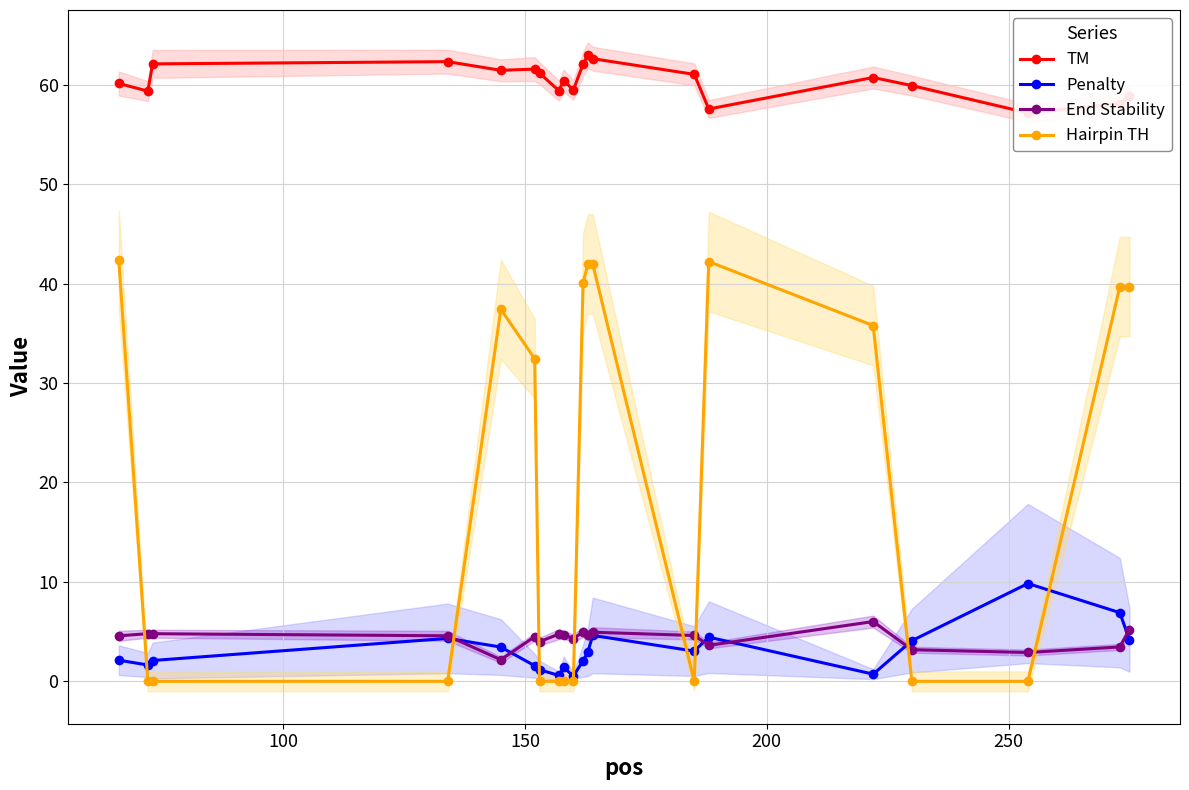

Which series ends up on top after the final intersection of End Stability and Hairpin TH?

Hairpin TH